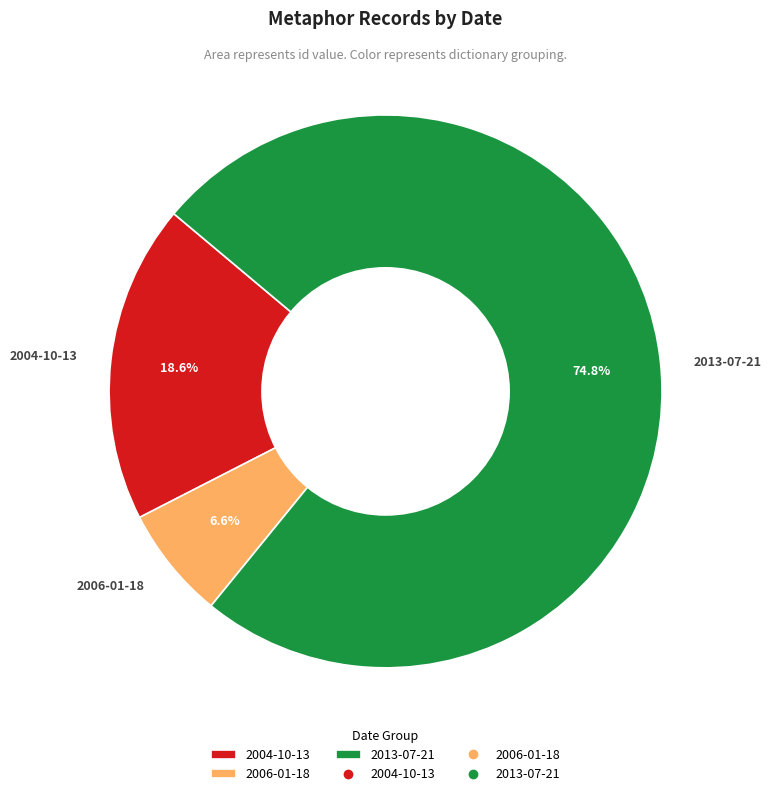

Is it true that 2004-10-13 is 1% of the pie?

False